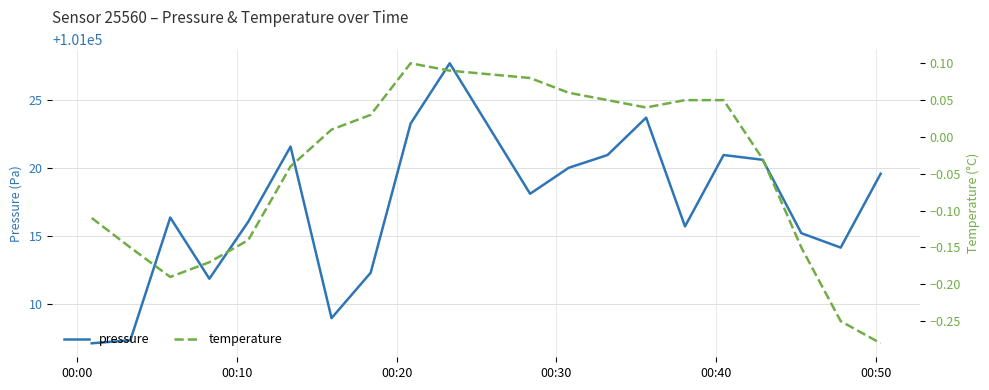

Which series has the widest spread of values?

pressure